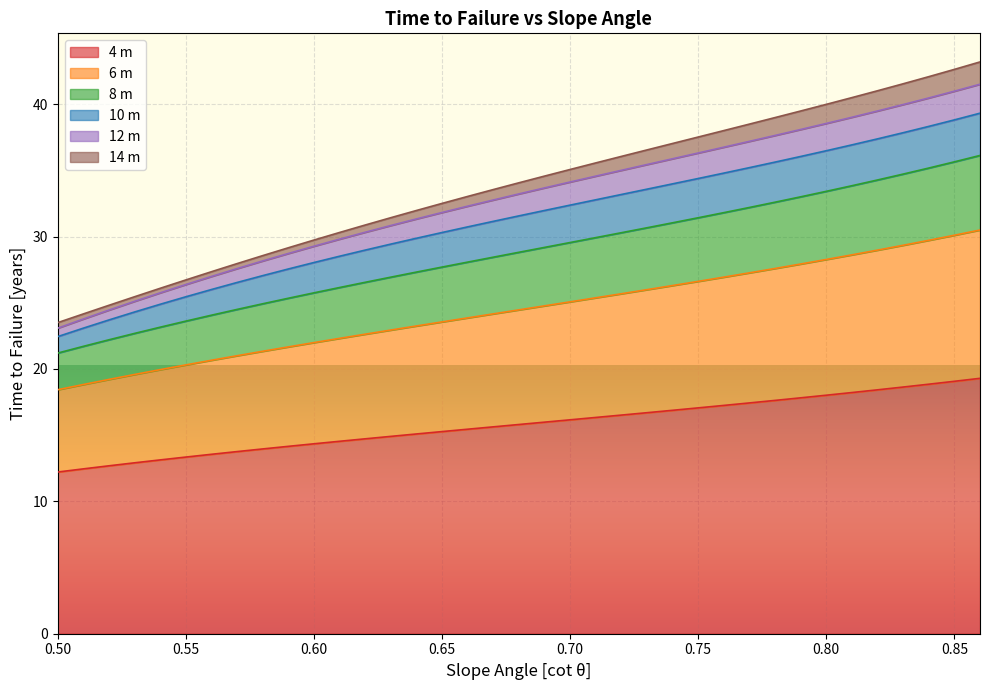

What is the minimum value for 4 m?

12.2